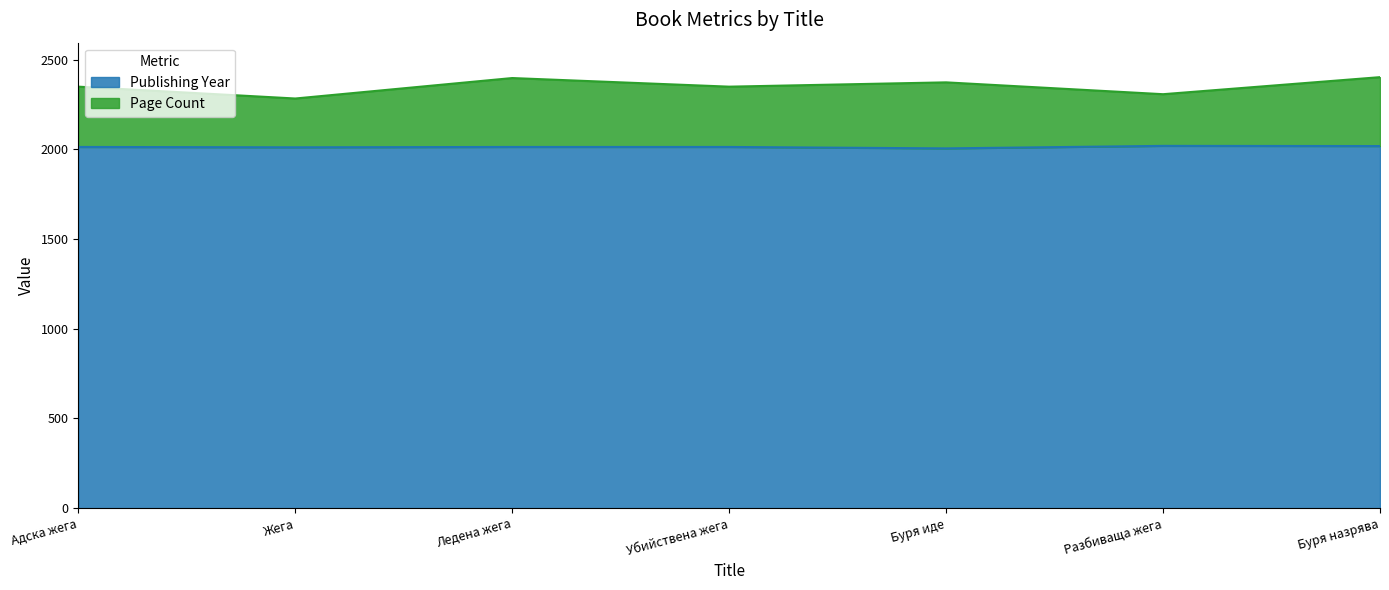

What is the sum of all Publishing Year values?

14092